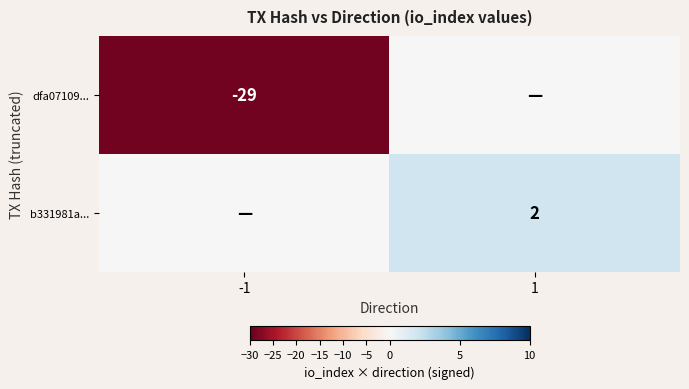

Is it true that dfa07109... equals -29 at -1?

True